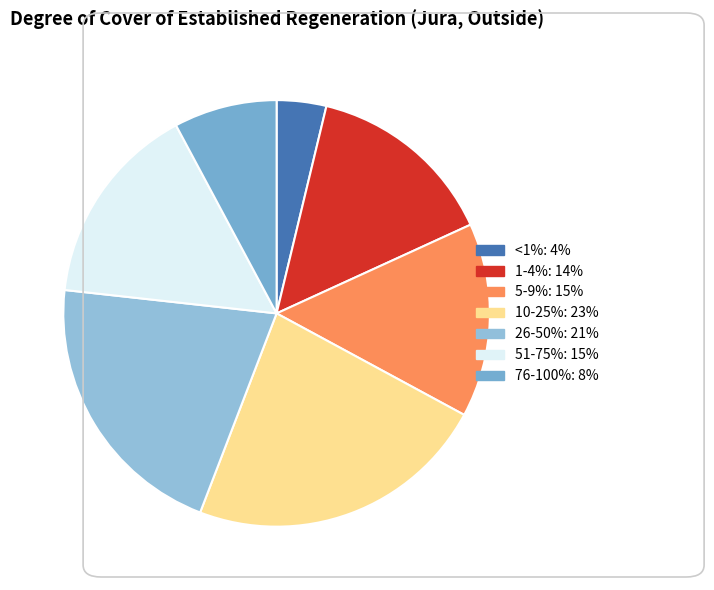

To the nearest percent, what is the combined percentage of 76-100% and 10-25%?

31%